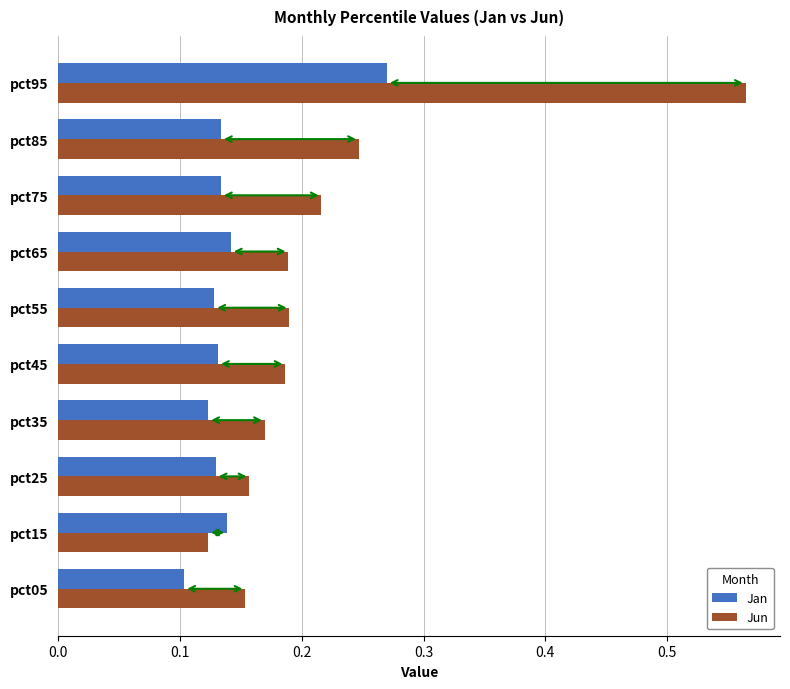

Rank the series by their average value, from lowest to highest.

Jan, Jun